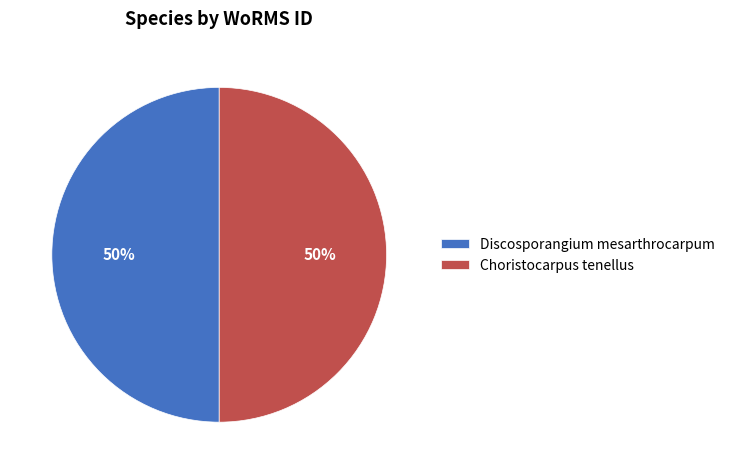

Do Choristocarpus tenellus and Discosporangium mesarthrocarpum together represent more than half of the pie?

Yes